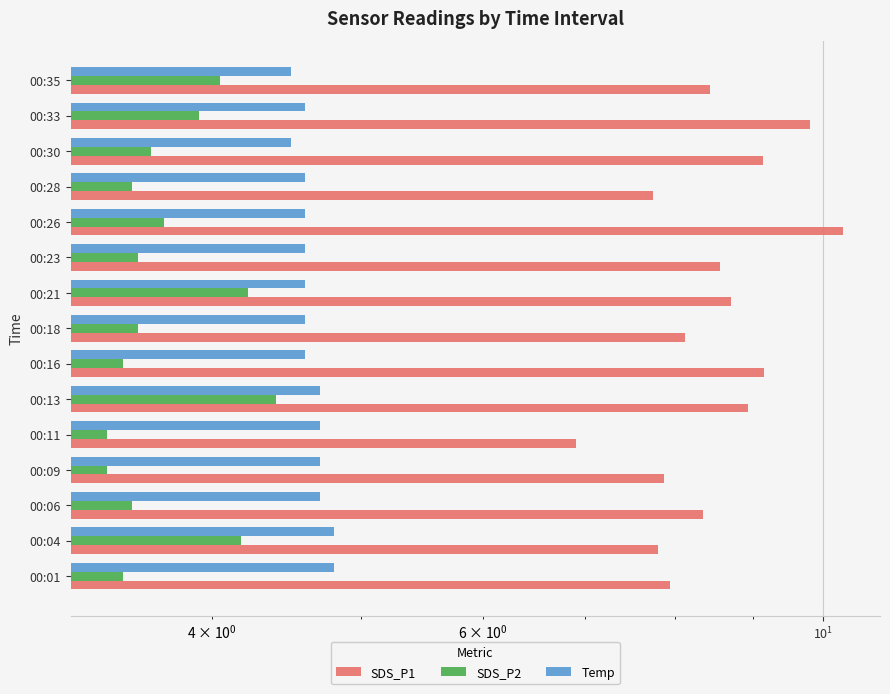

At 00:33, list the series in order from largest to smallest.

SDS_P1, Temp, SDS_P2